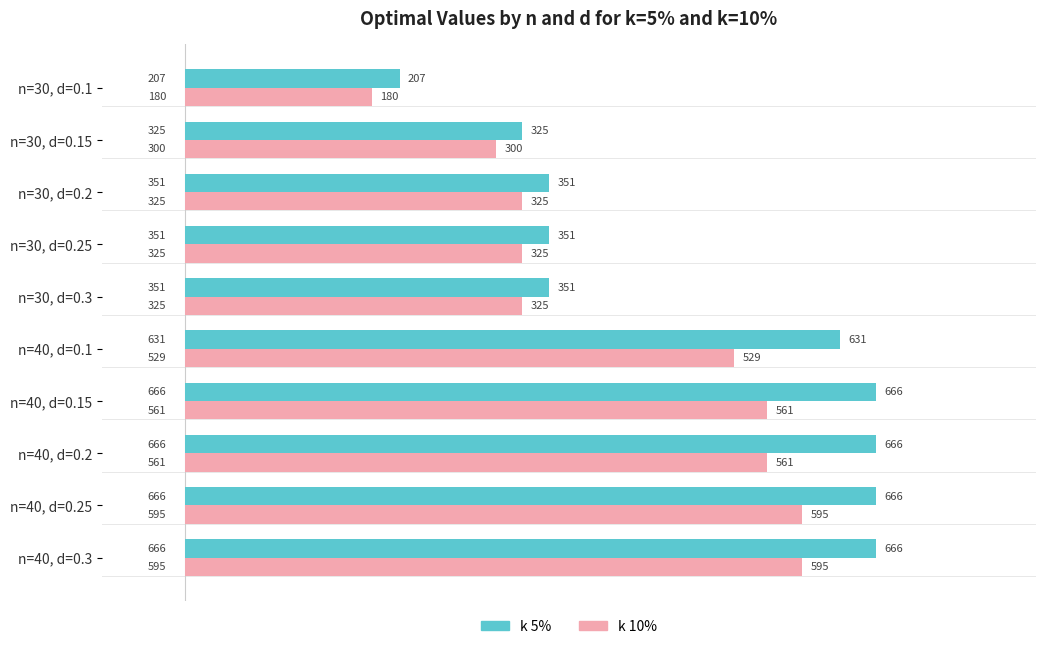

Read the k 10% value at n=40, d=0.2, to the nearest 10.

560